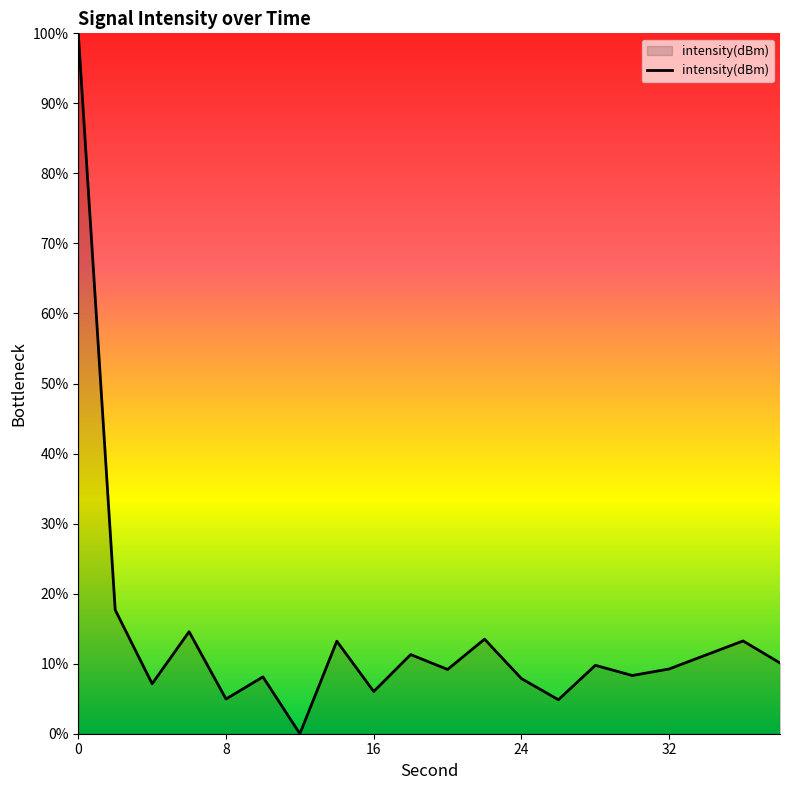

What is the greatest value displayed?

100.0